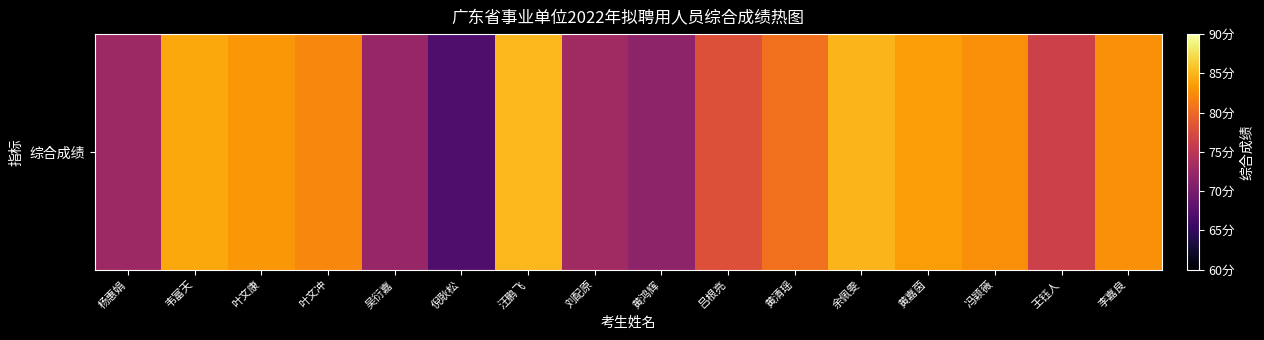

The value at 黄清瑶 is 80.5. True or false?

True